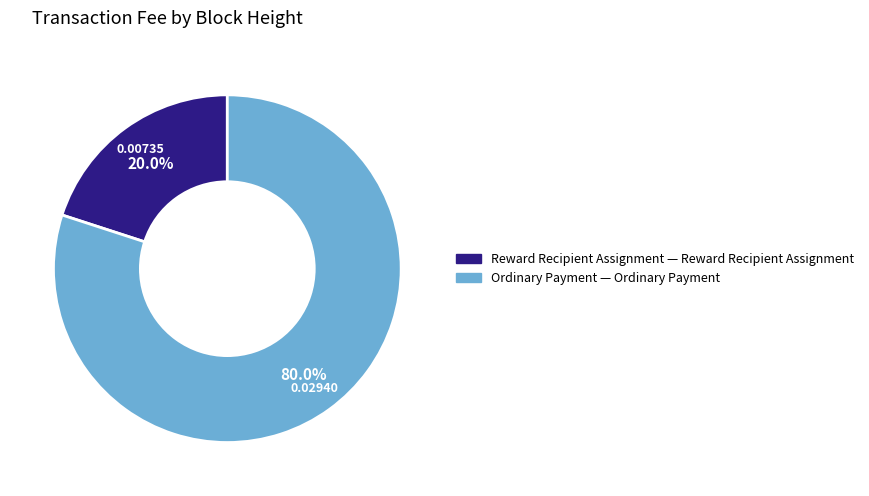

Is there a majority slice in this chart?

Yes